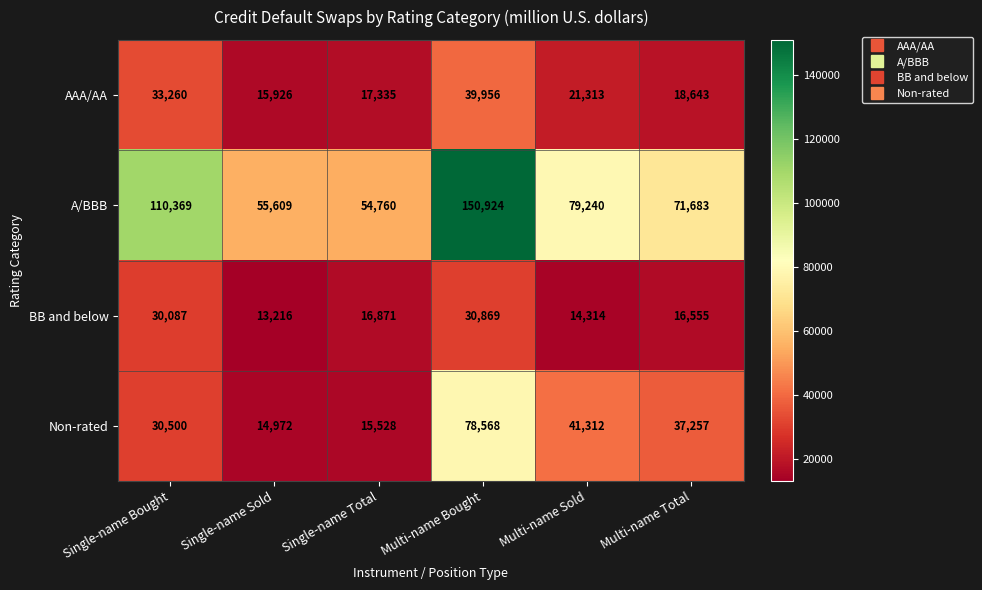

What is the difference between the BB and below values at Single-name Total and Single-name Bought?

13216